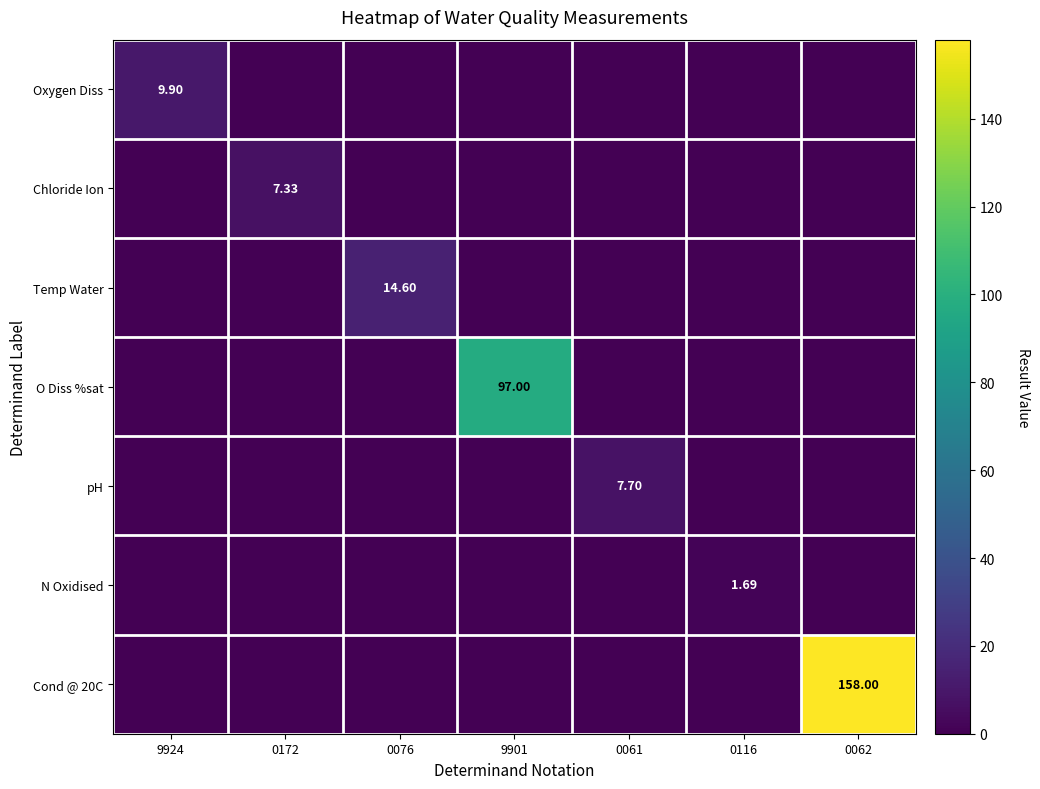

At 0116, list the series in order from largest to smallest.

N Oxidised, Oxygen Diss, Chloride Ion, Temp Water, O Diss %sat, pH, Cond @ 20C